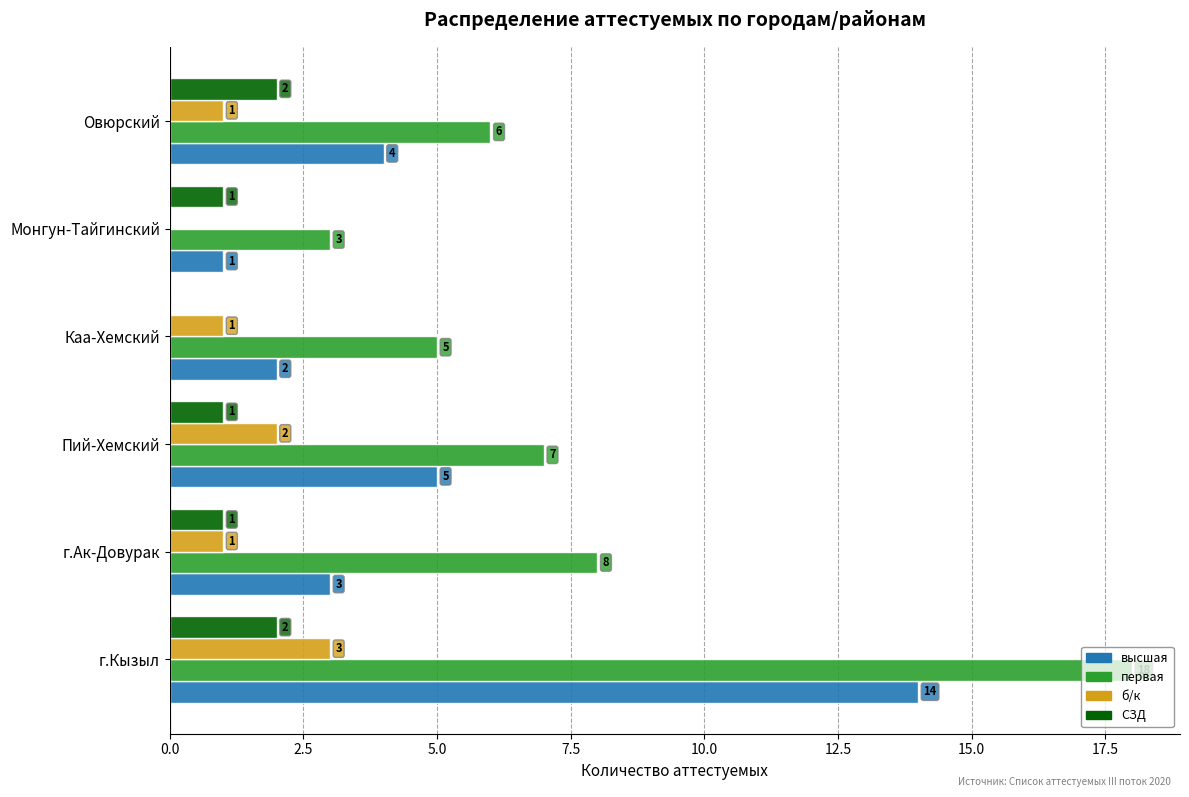

The б/к series shows 1 at Овюрский. True or false?

True